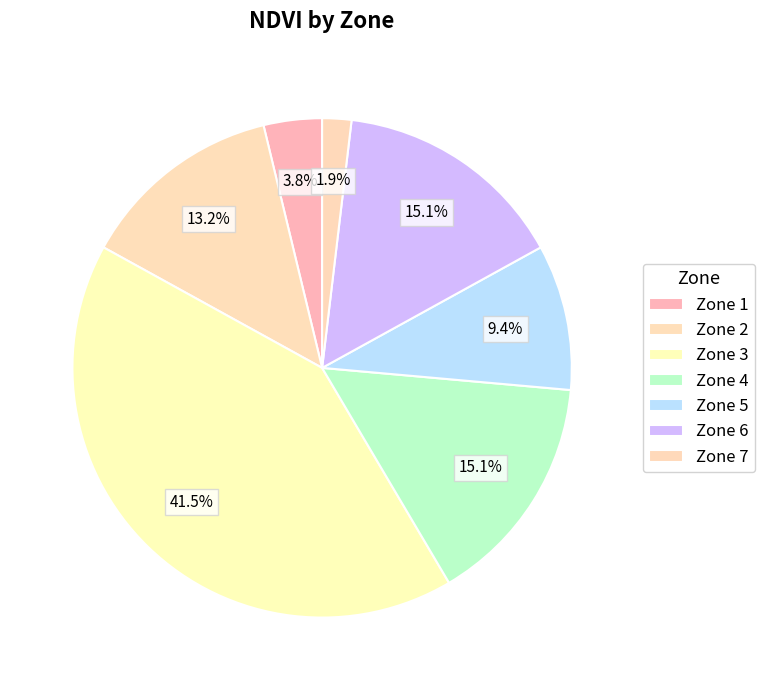

Which category has the smallest portion of the pie?

Zone 7